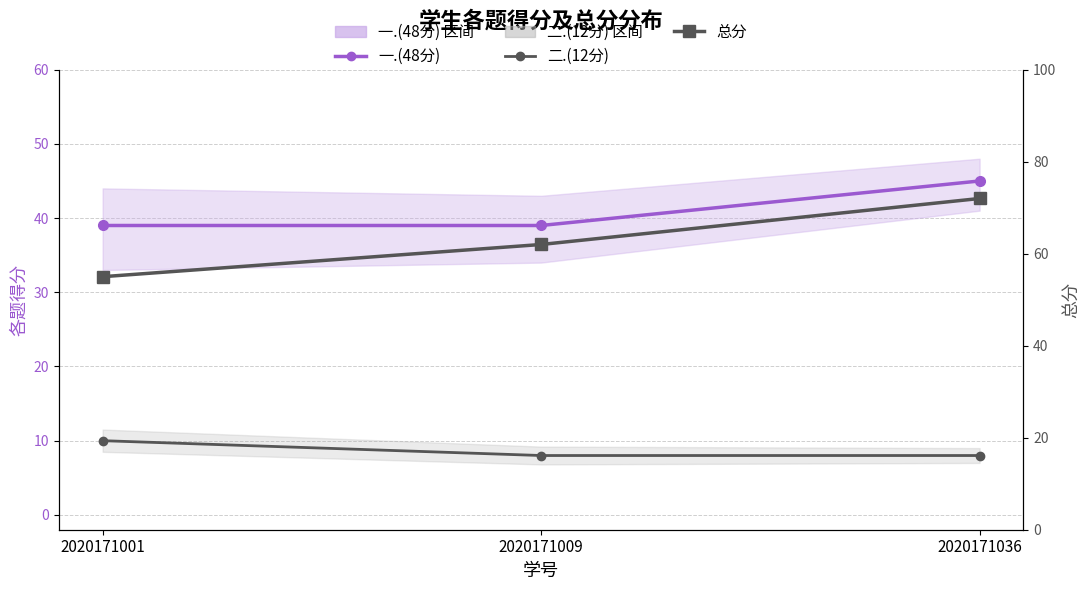

How many data points does each series have?

3